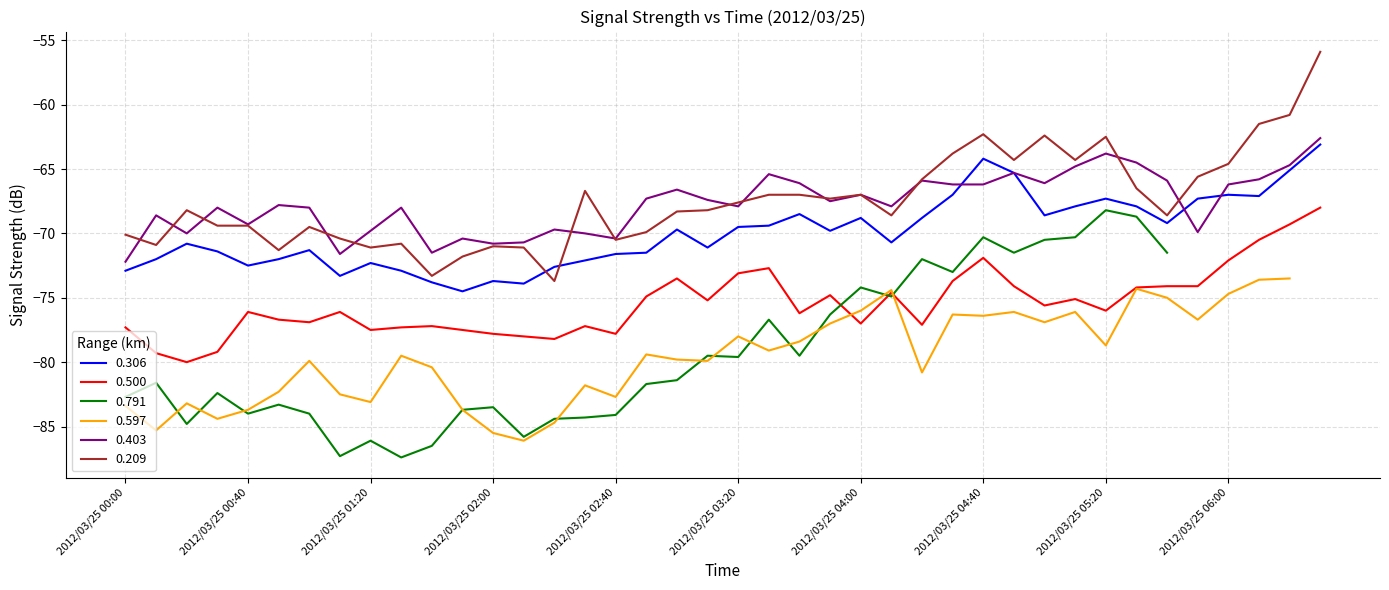

What is the maximum value for 0.403?

-62.6